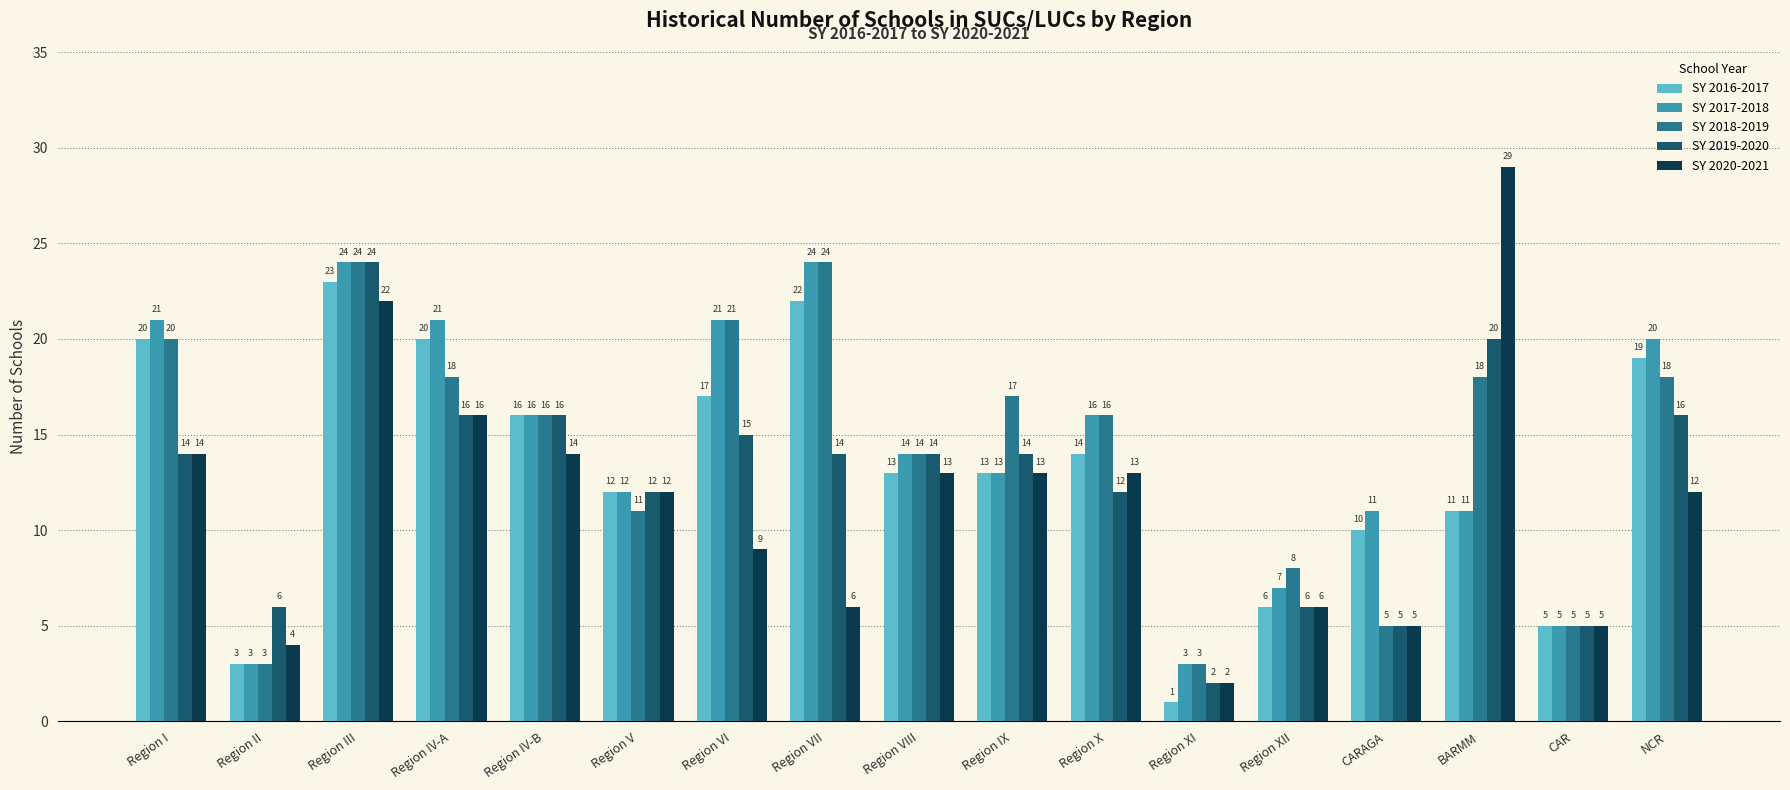

What is the label of the 9th bar from the right?

Region VIII